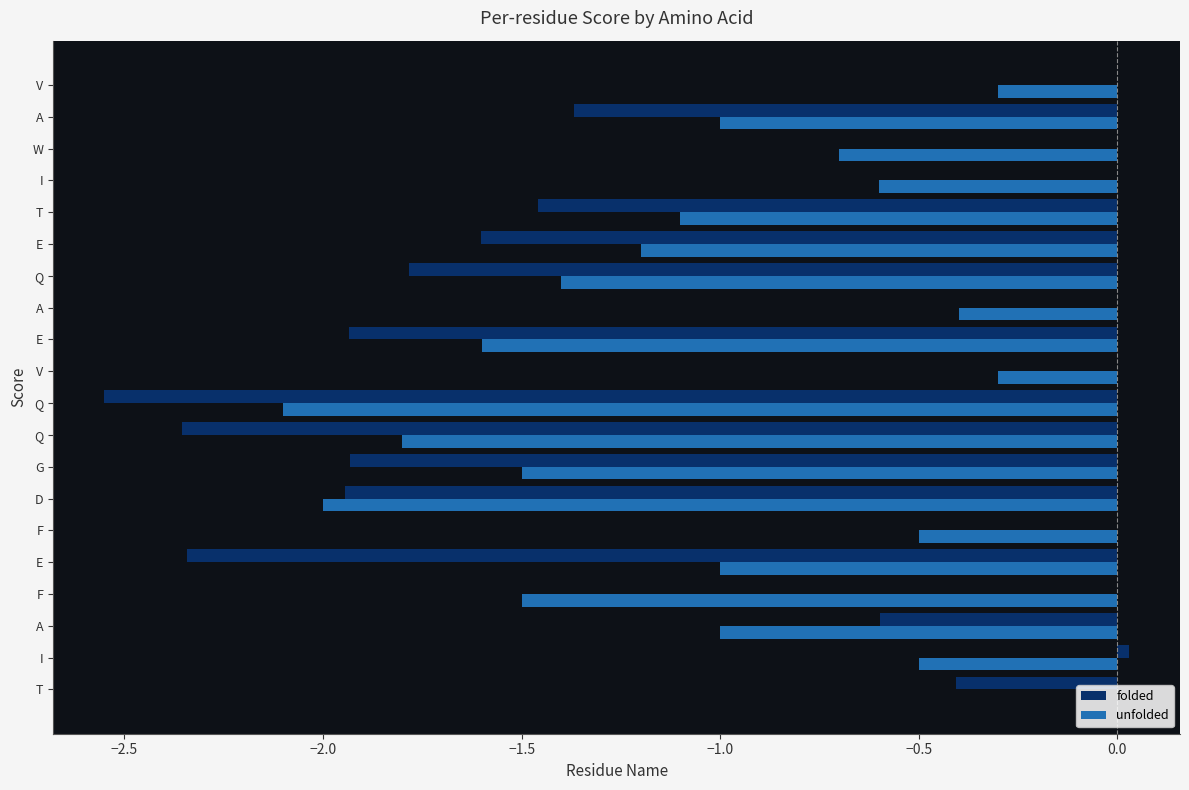

What are all the series names shown in the legend?

folded, unfolded